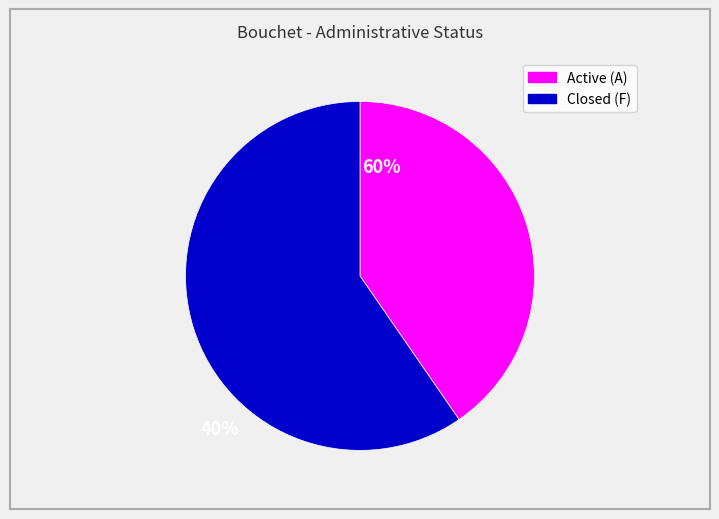

Is there any slice that represents more than half of the pie?

Yes